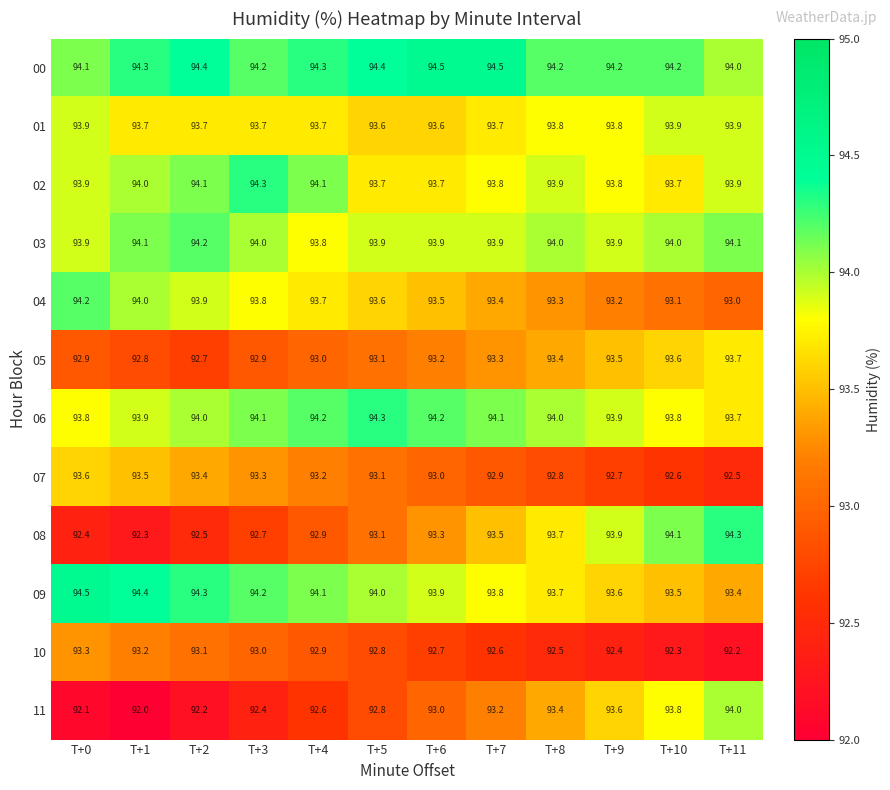

Which category has the lowest value in the 04 series?

T+11